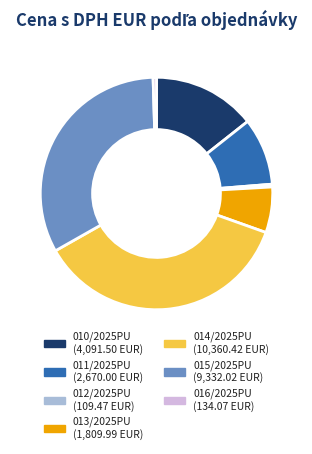

True or false: 014/2025PU accounts for 43% of the total.

False